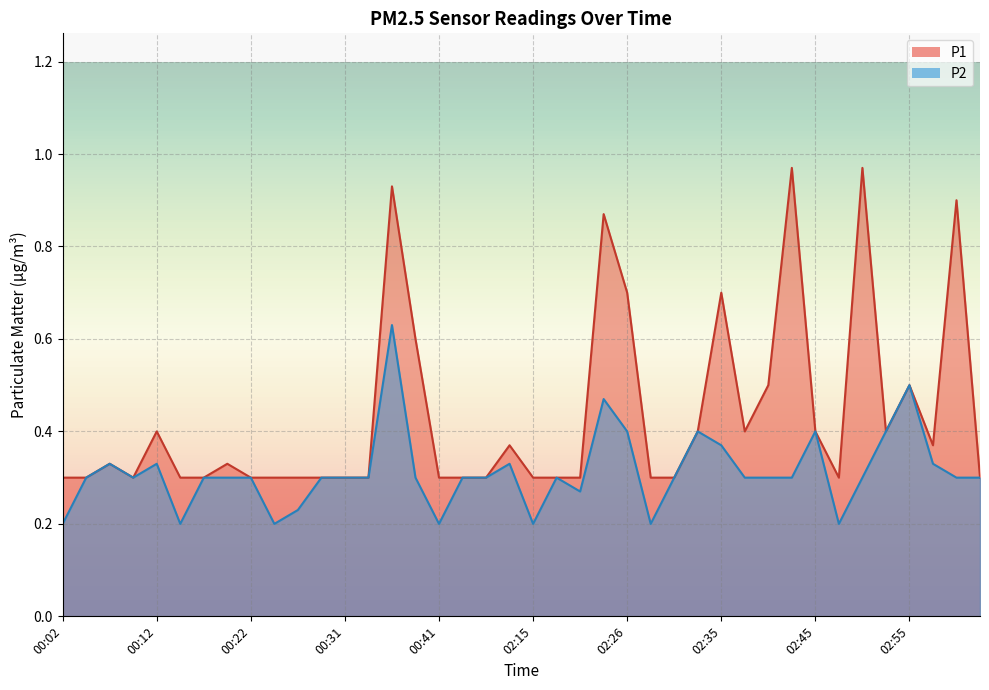

At which category is the sum across all series the highest?

00:36